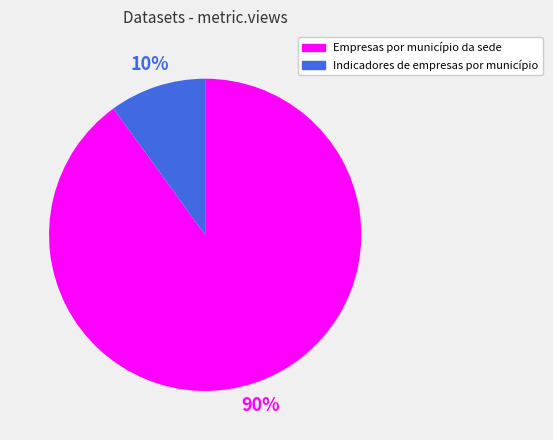

Which has a higher value, Empresas por município da sede or Indicadores de empresas por município?

Empresas por município da sede